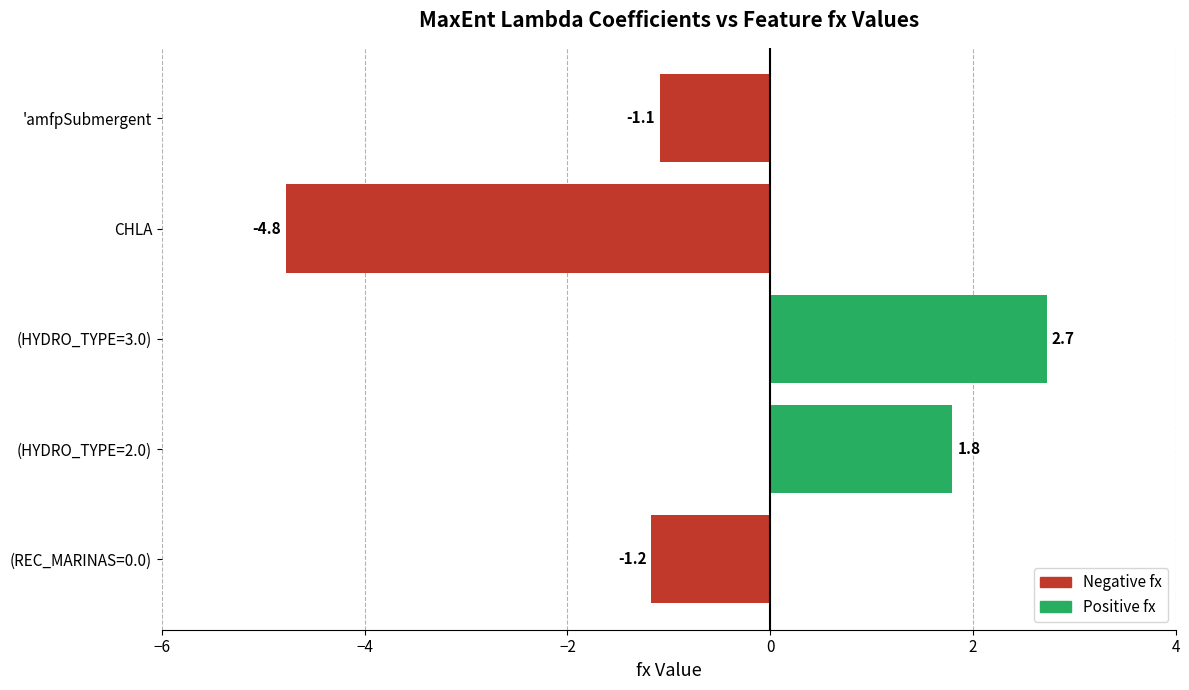

The value at (HYDRO_TYPE=2.0) is 1.8. True or false?

True